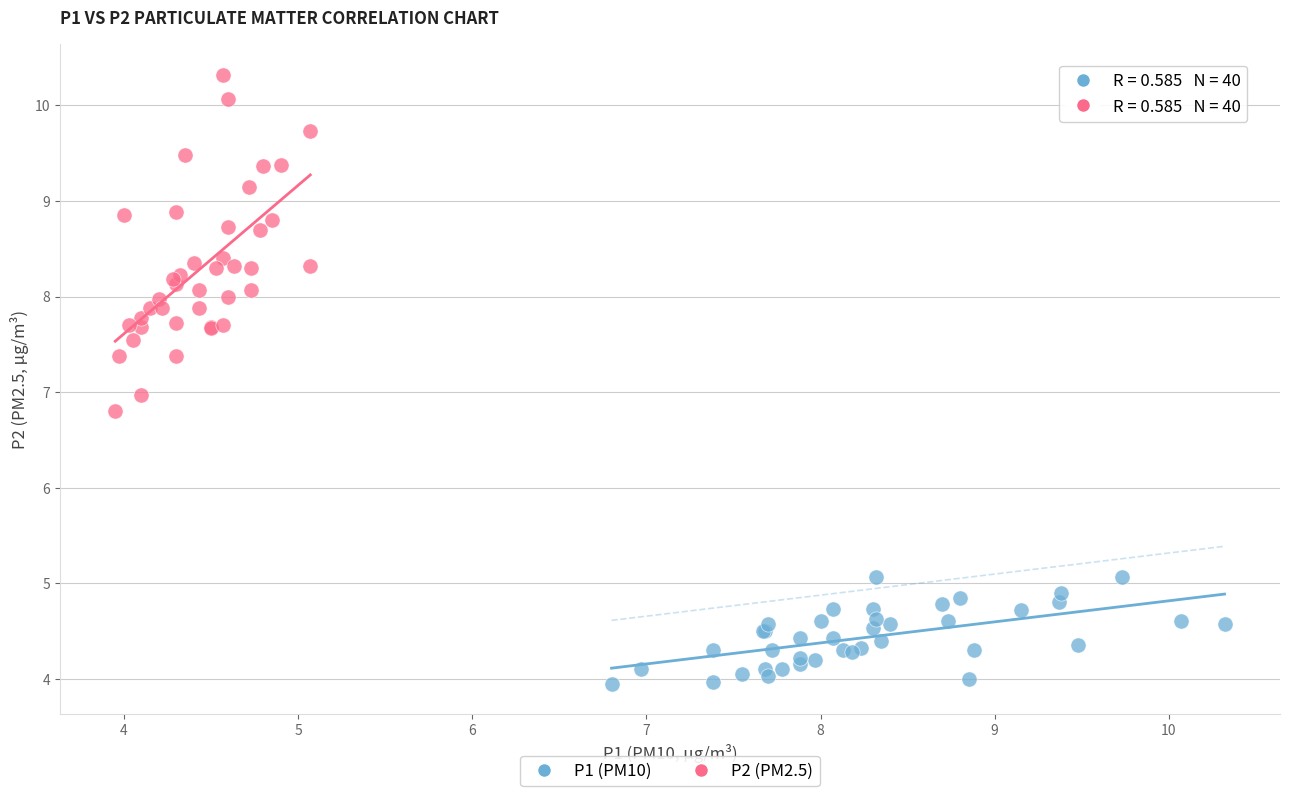

What are all the series names shown in the legend?

P1 (PM10), P2 (PM2.5)